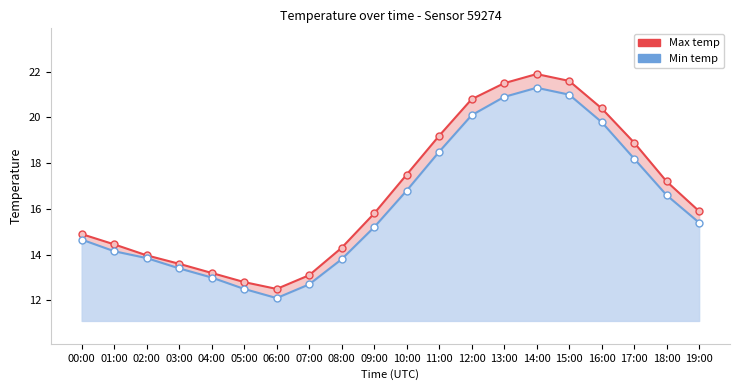

What is the difference between the maximum and minimum values in the Max temp series?

9.4